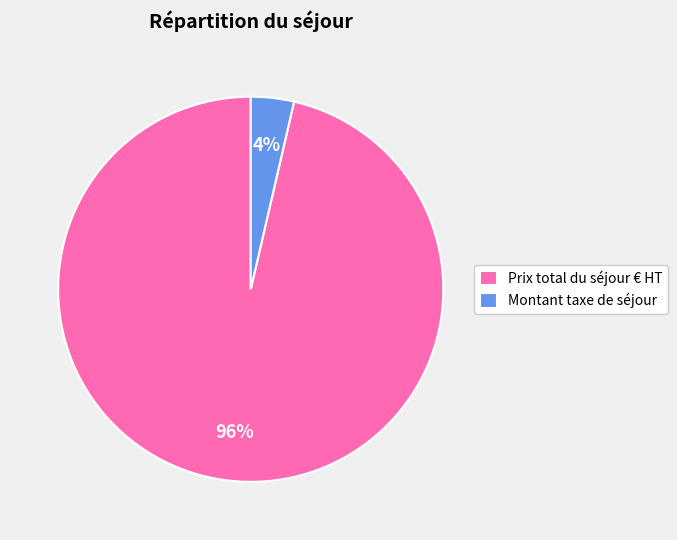

What percentage is the Prix total du séjour € HT slice, to the nearest percent?

96%